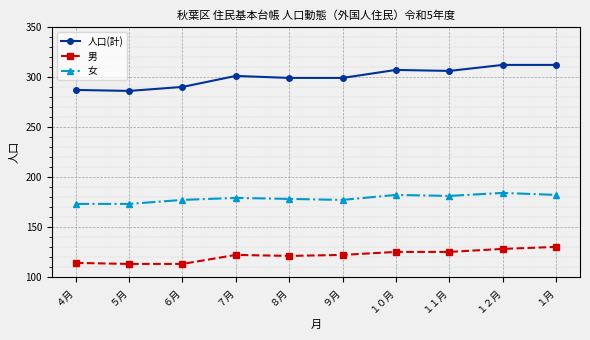

Which series has the widest spread of values?

人口(計)